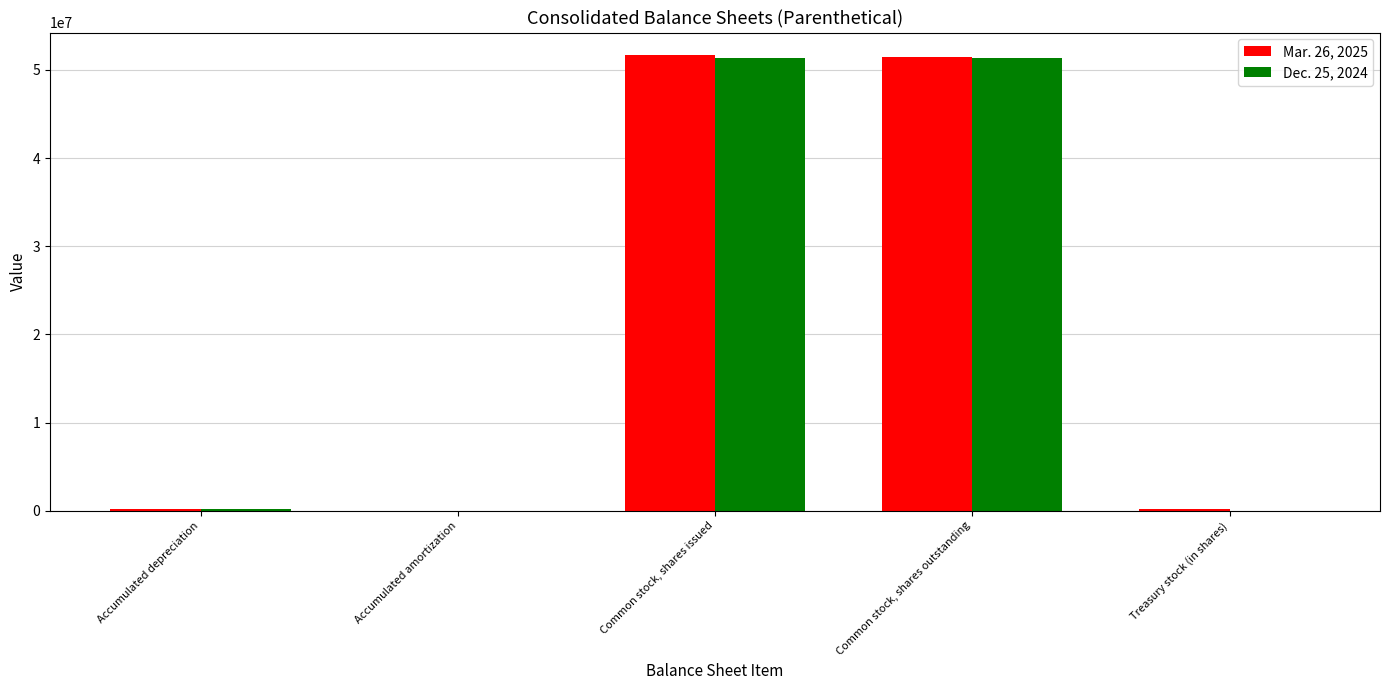

What is the maximum value shown in the chart?

51649000